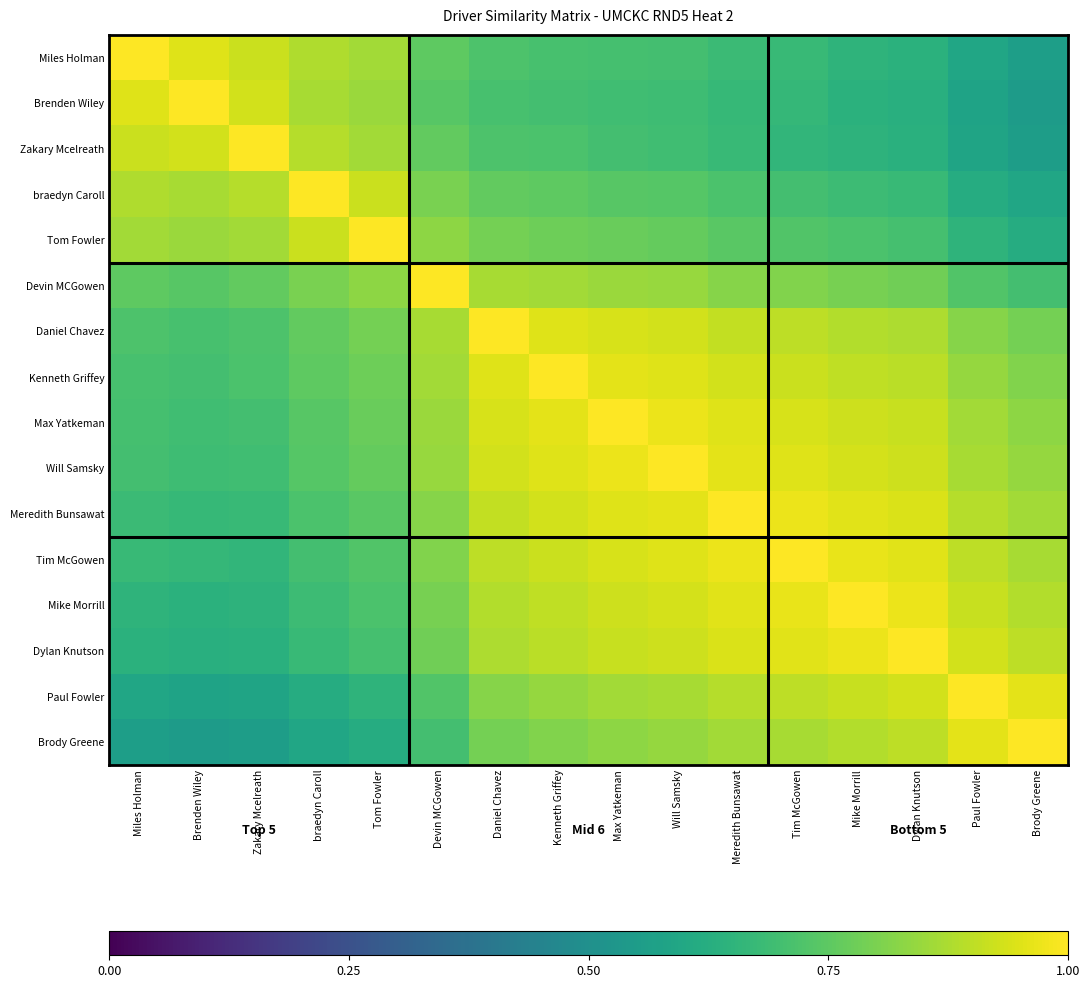

Which has a higher value, Will Samsky or Miles Holman?

Miles Holman